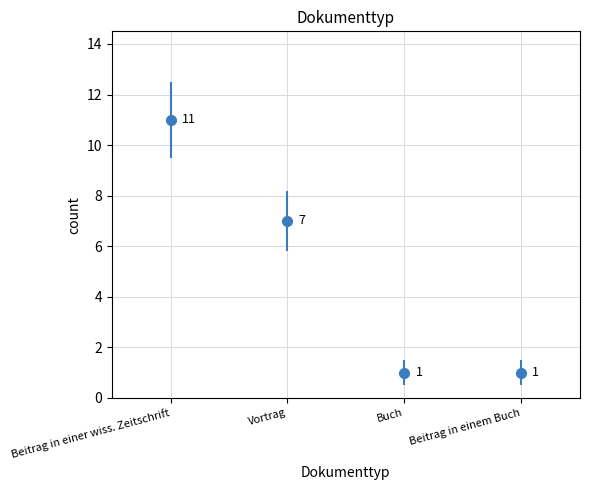

Rank the categories by value from lowest to highest.

Buch / Beitrag in einem Buch, Vortrag, Beitrag in einer wiss. Zeitschrift